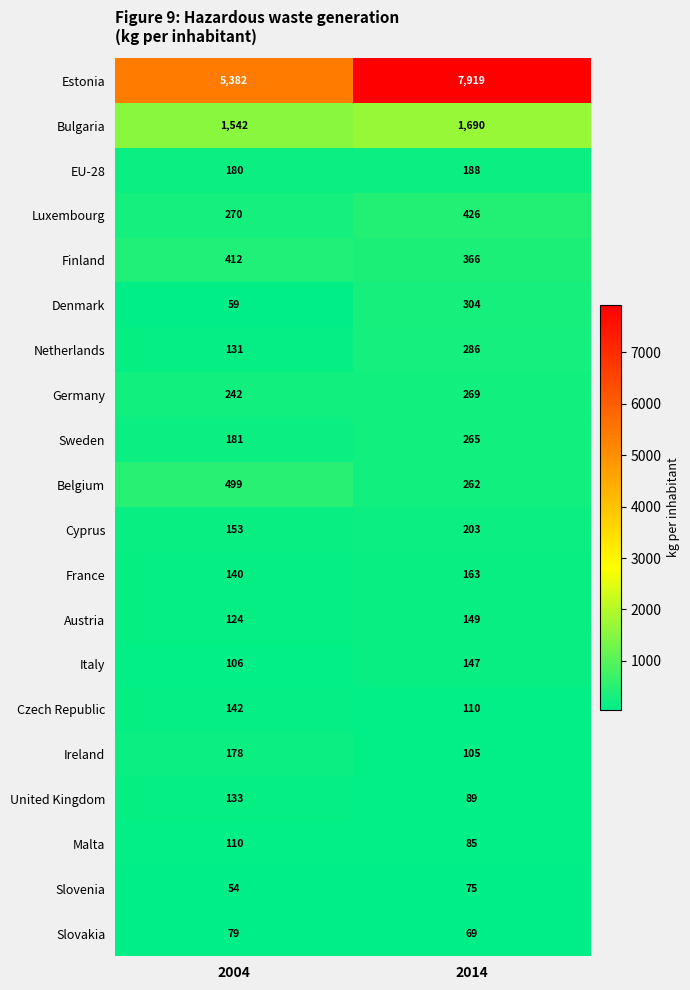

What is the greatest value displayed?

7919